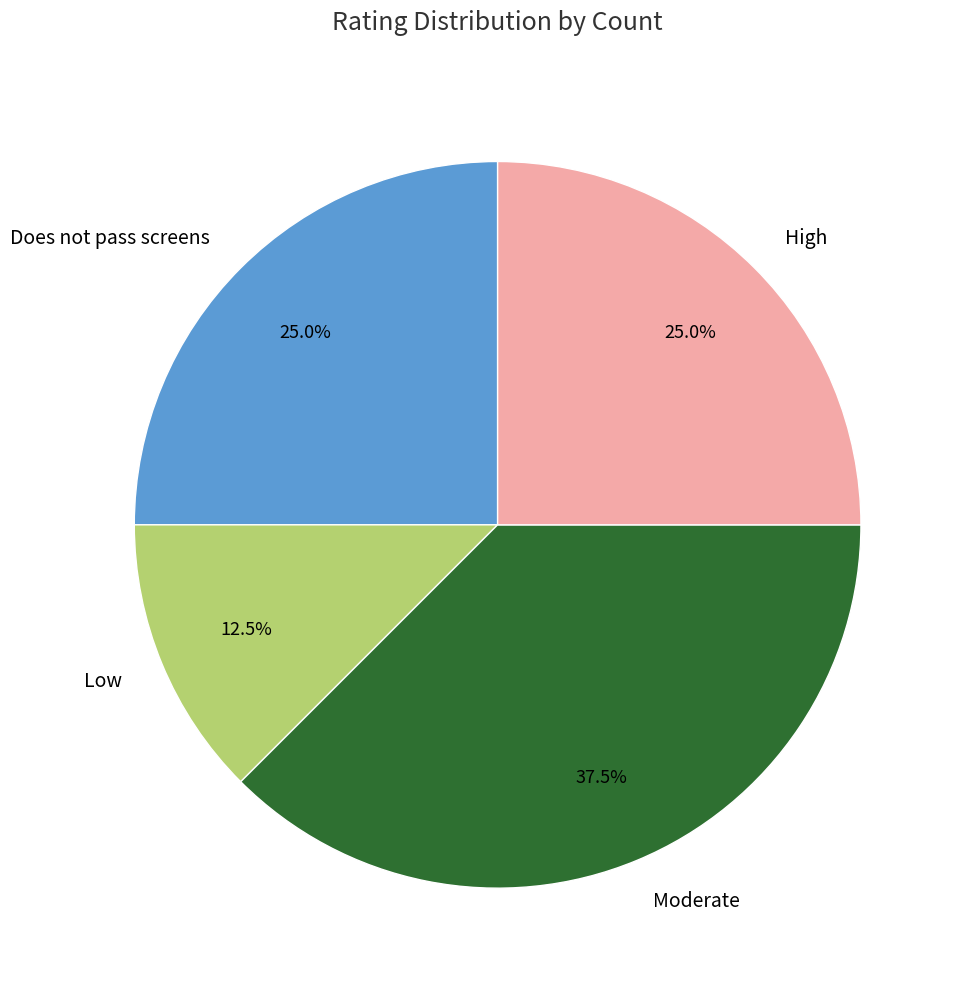

Between Moderate and Low, which is larger?

Moderate